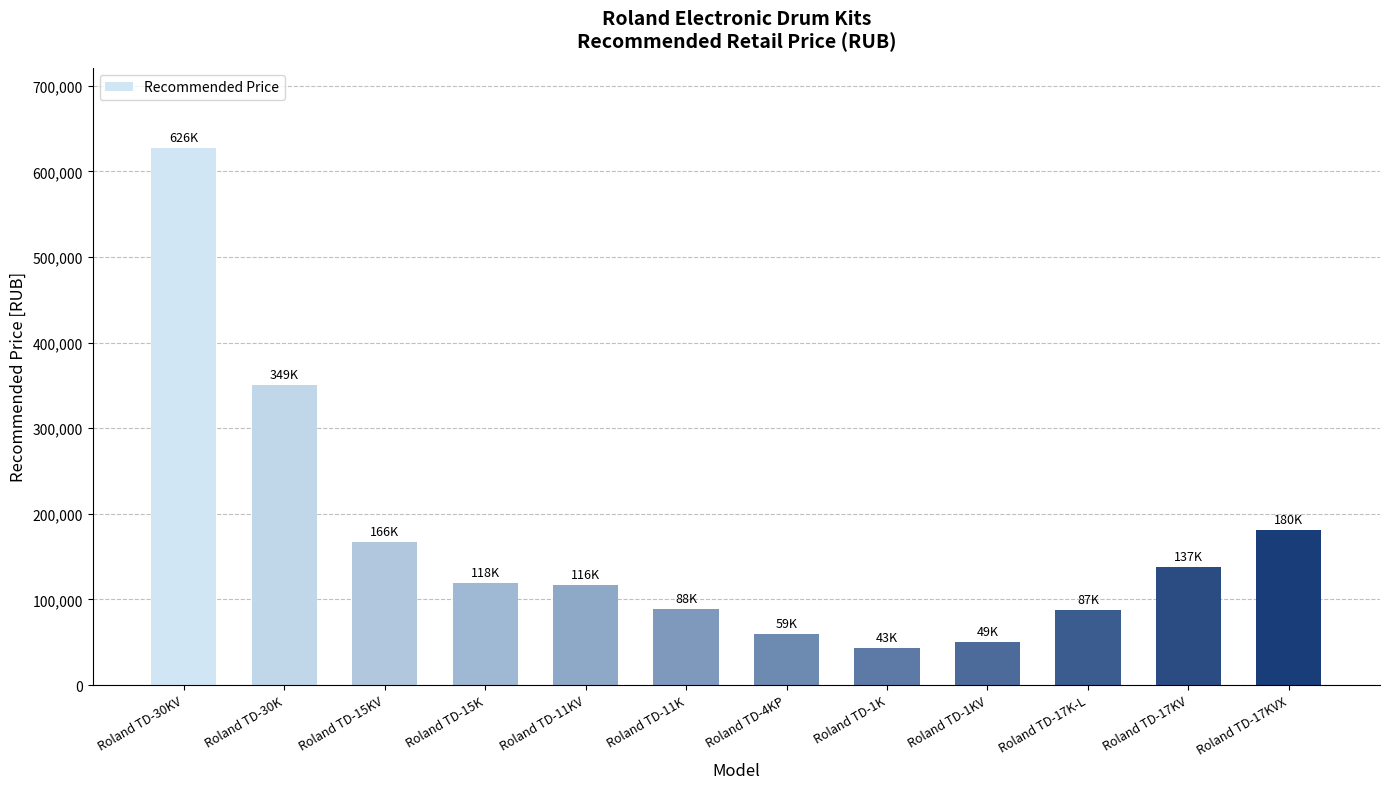

What is the change in value from Roland TD-15KV to Roland TD-17KV?

-28800